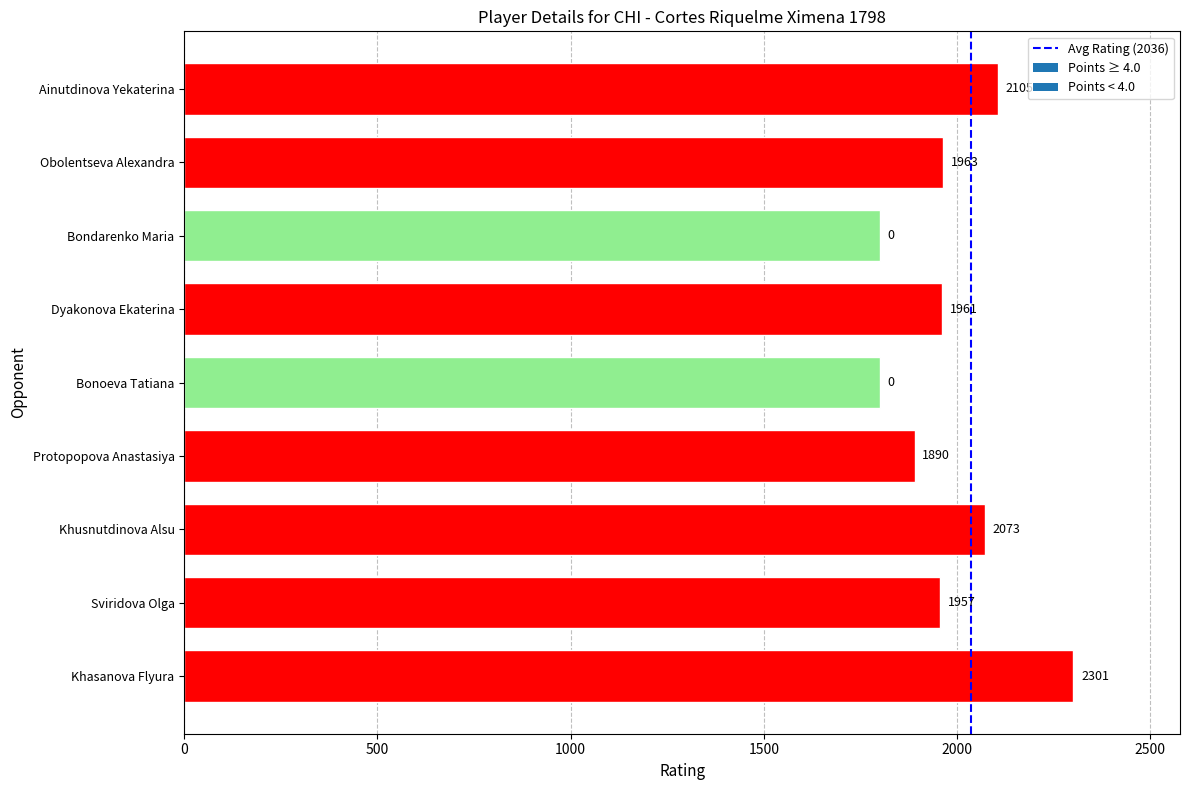

Is it true that the value at Protopopova Anastasiya is 1013?

False